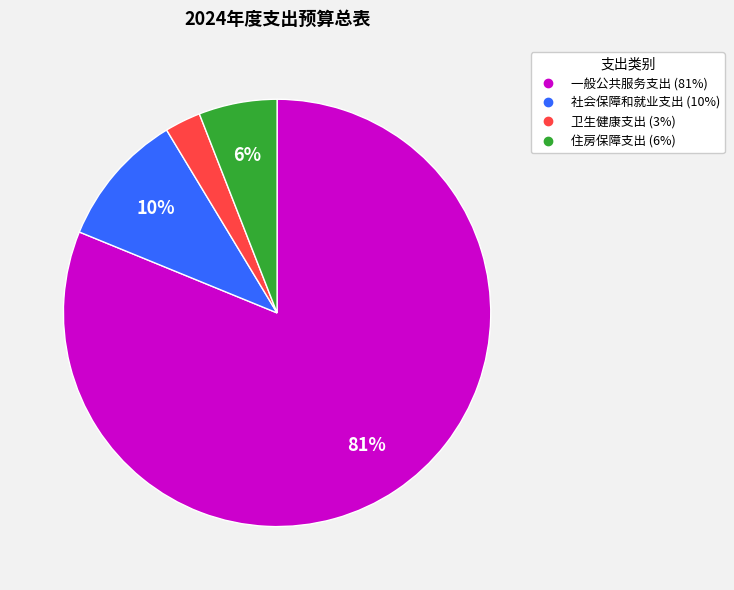

Is it true that 社会保障和就业支出 is 10% of the pie?

True